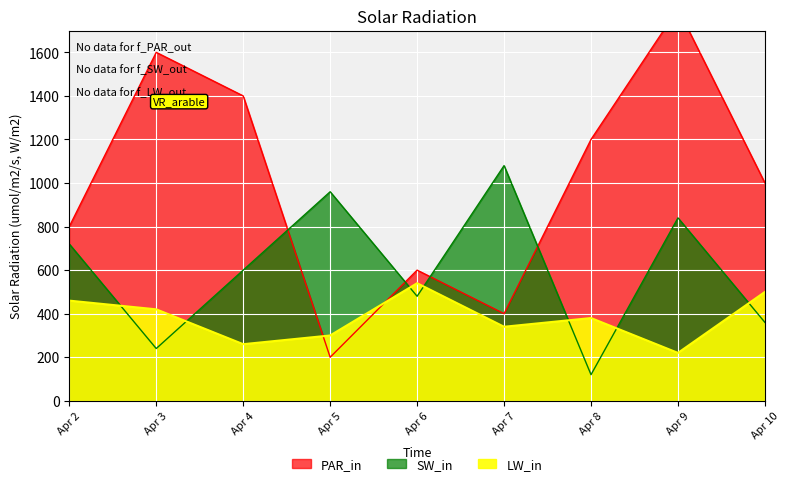

How many intersections are there between LW_in and PAR_in?

2